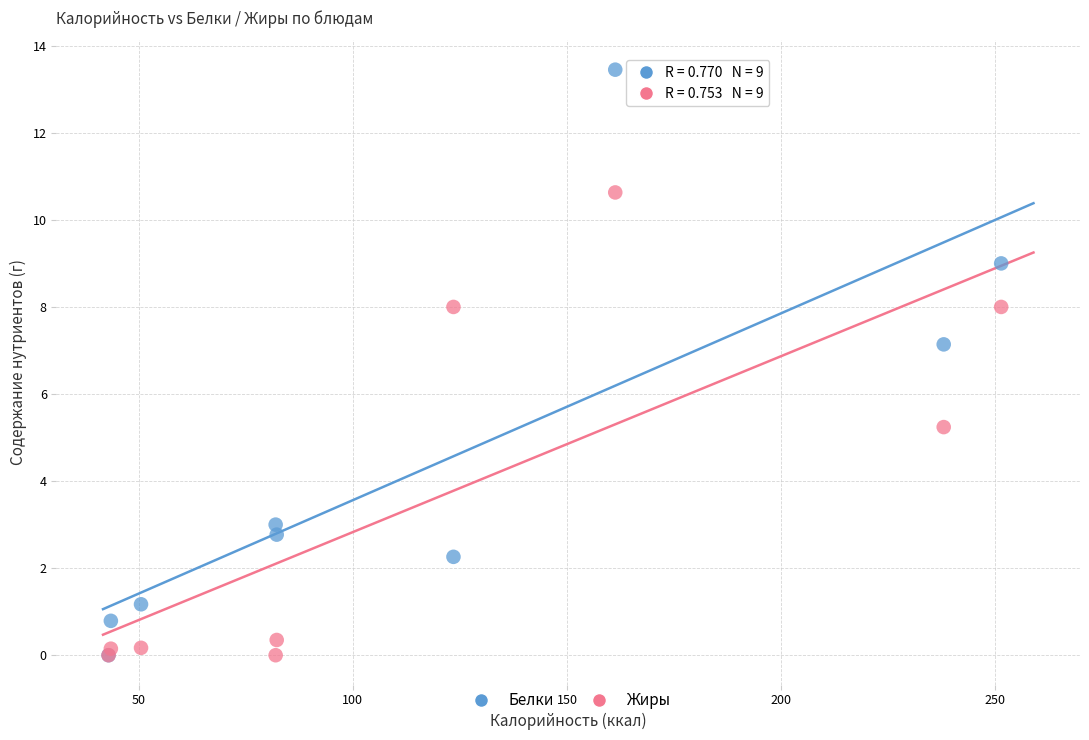

Which series contains the highest Y value?

Белки